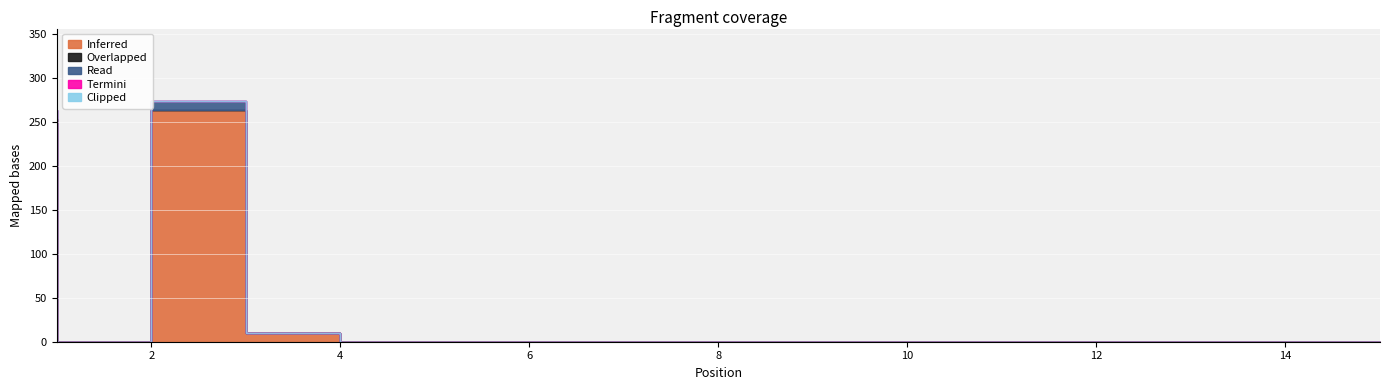

True or false: Termini and Read cross at least once.

False